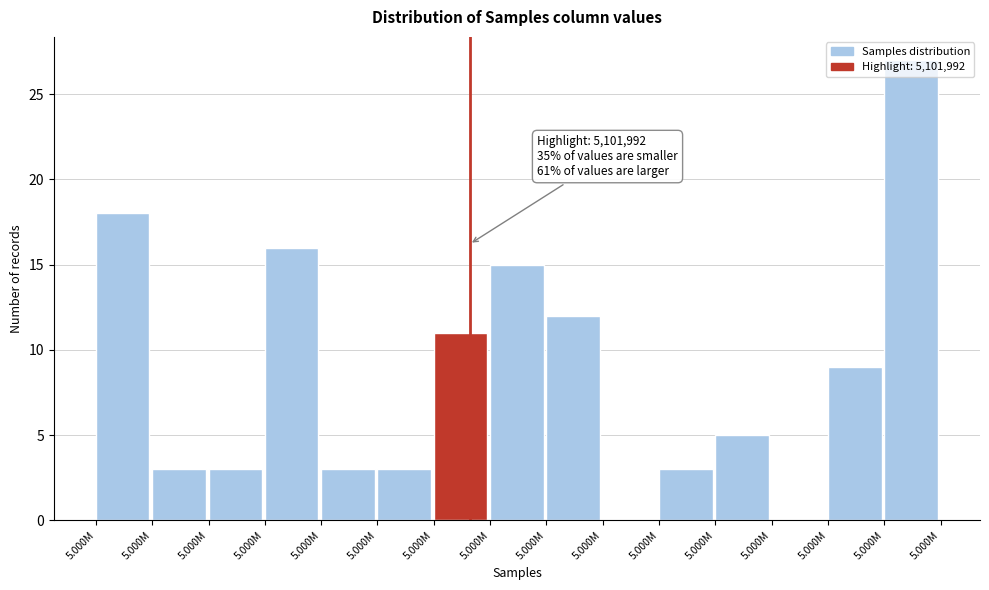

How many data points does each series have?

15